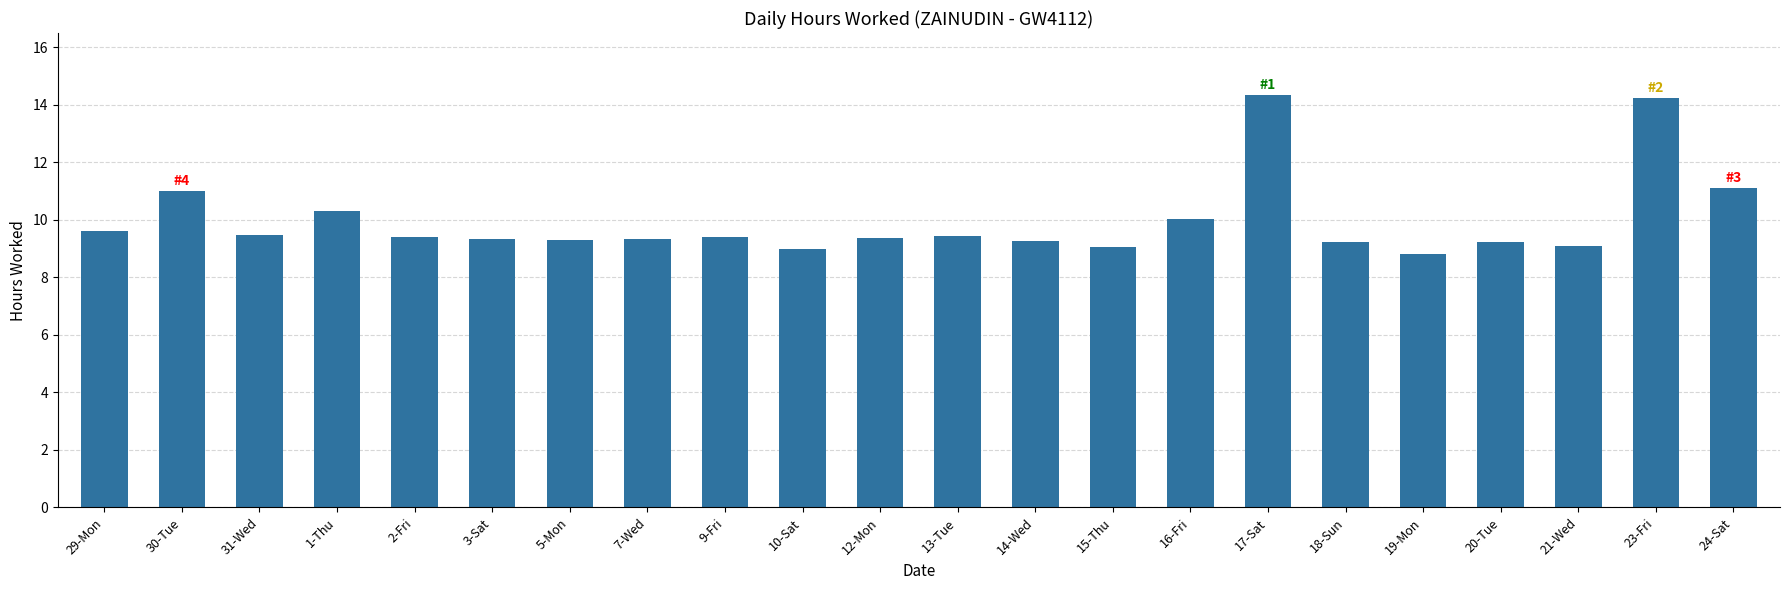

Count the number of data series in this chart.

1